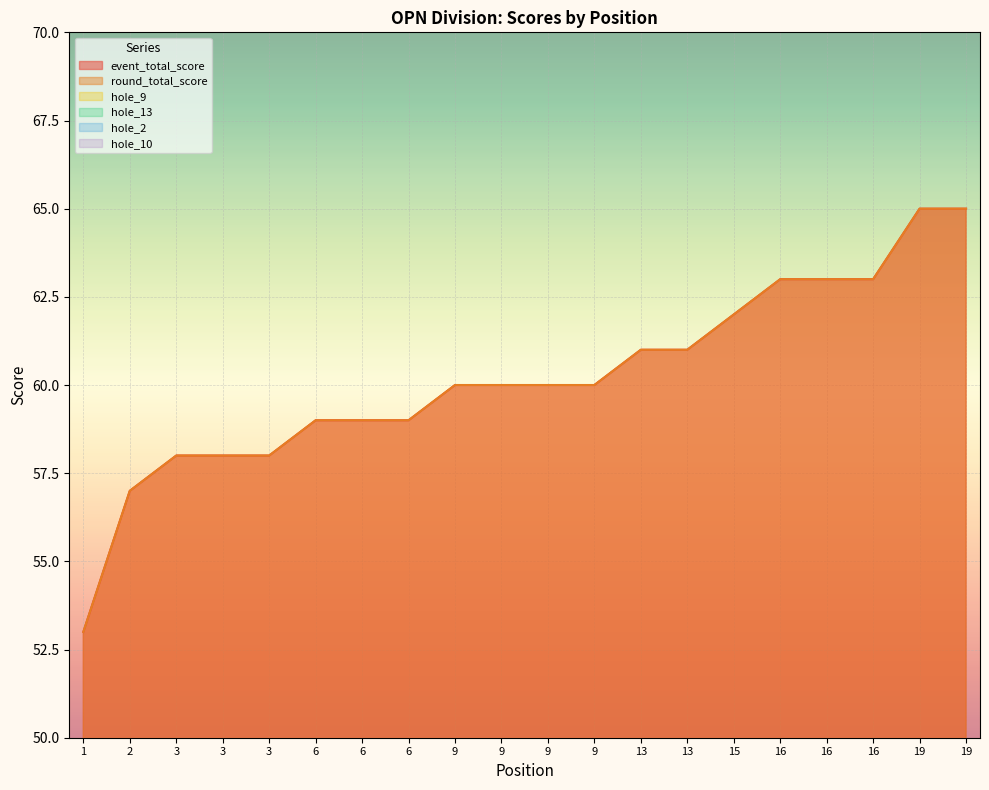

At which label is hole_13 closest to 4?

3